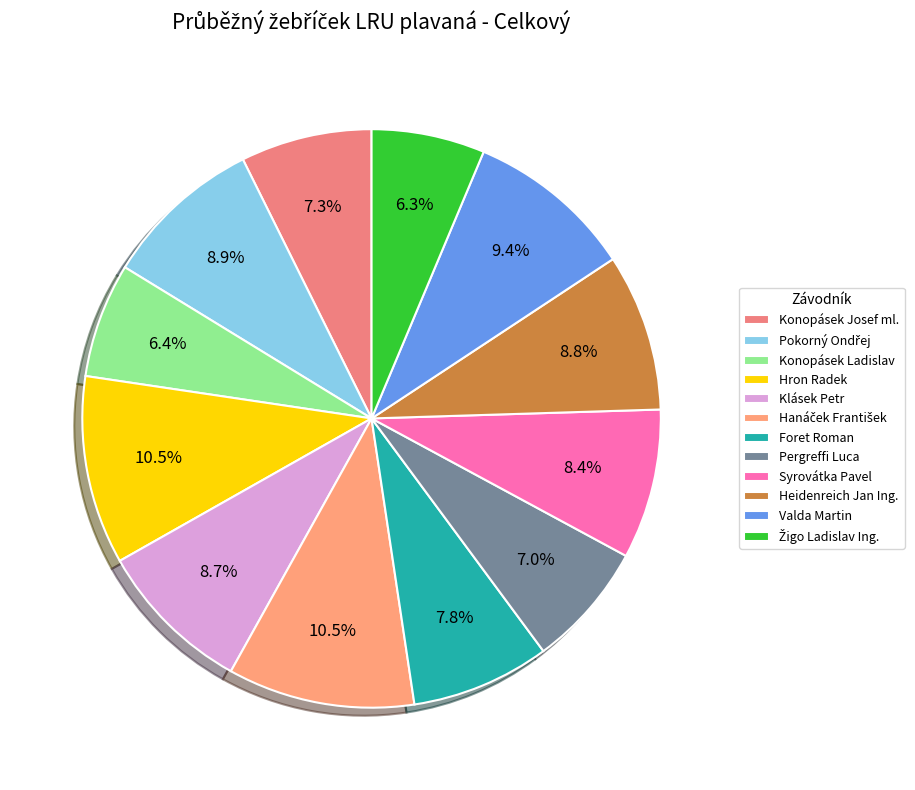

What percentage is NOT represented by Heidenreich Jan Ing.?

91.2%